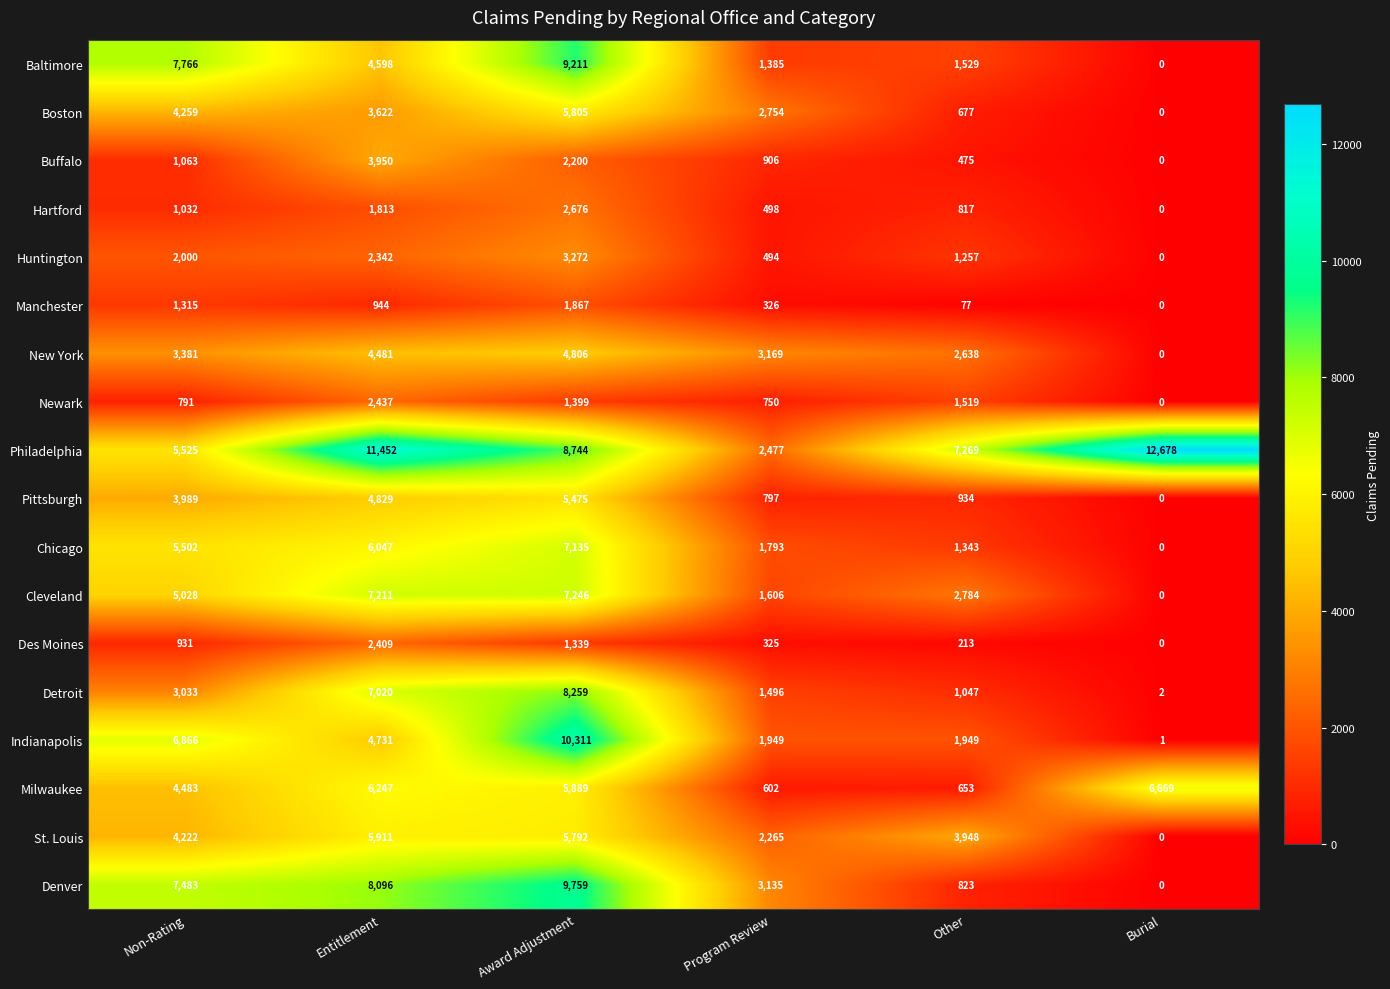

List the series in order of their peak value, lowest first.

Manchester, Des Moines, Newark, Hartford, Huntington, Buffalo, New York, Pittsburgh, Boston, St. Louis, Milwaukee, Chicago, Cleveland, Detroit, Baltimore, Denver, Indianapolis, Philadelphia